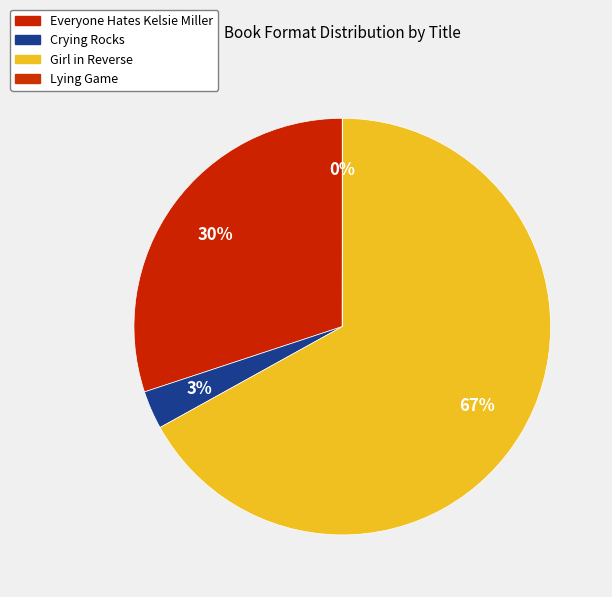

To the nearest percent, what percentage of the pie is Everyone Hates Kelsie Miller?

30%